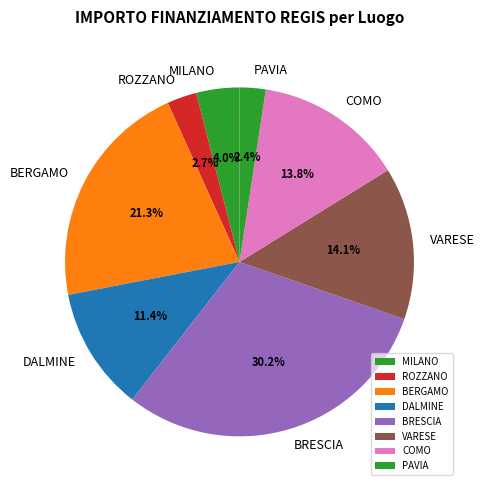

Which has a higher value, BRESCIA or VARESE?

BRESCIA